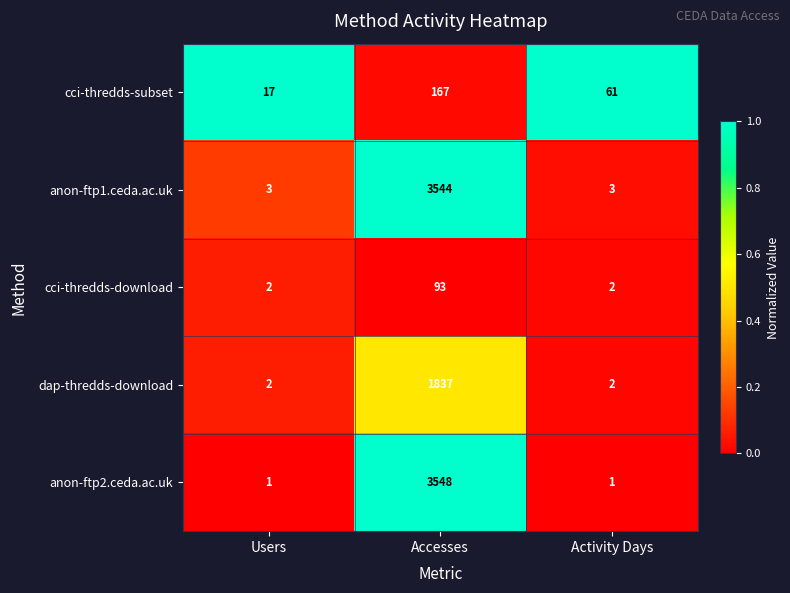

Reading left to right, extract all data points from this chart.

cci-thredds-subset: 17	167	61
anon-ftp1.ceda.ac.uk: 3	3544	3
cci-thredds-download: 2	93	2
dap-thredds-download: 2	1837	2
anon-ftp2.ceda.ac.uk: 1	3548	1